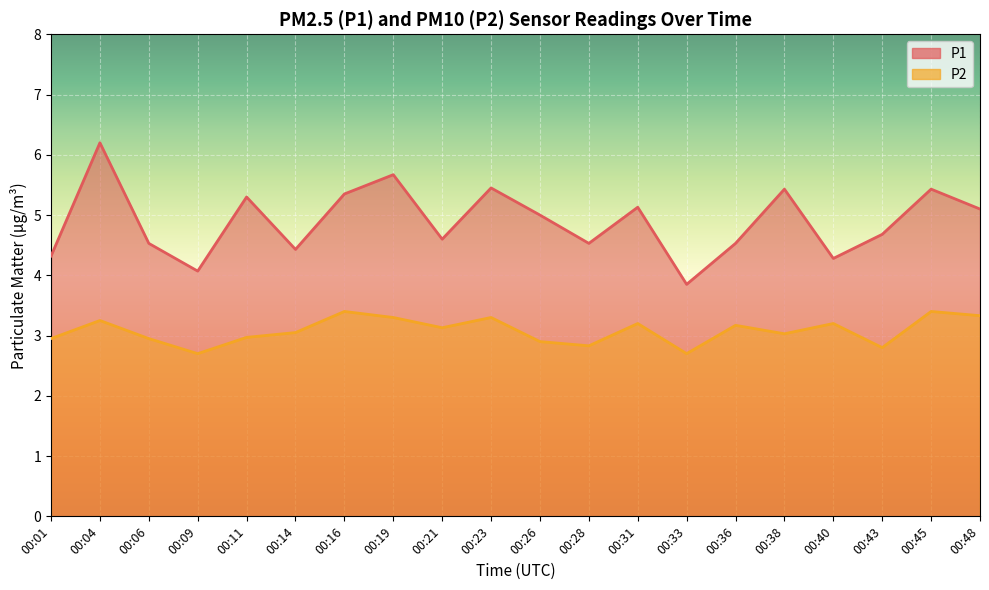

How many interior local valleys does the P2 series have?

6